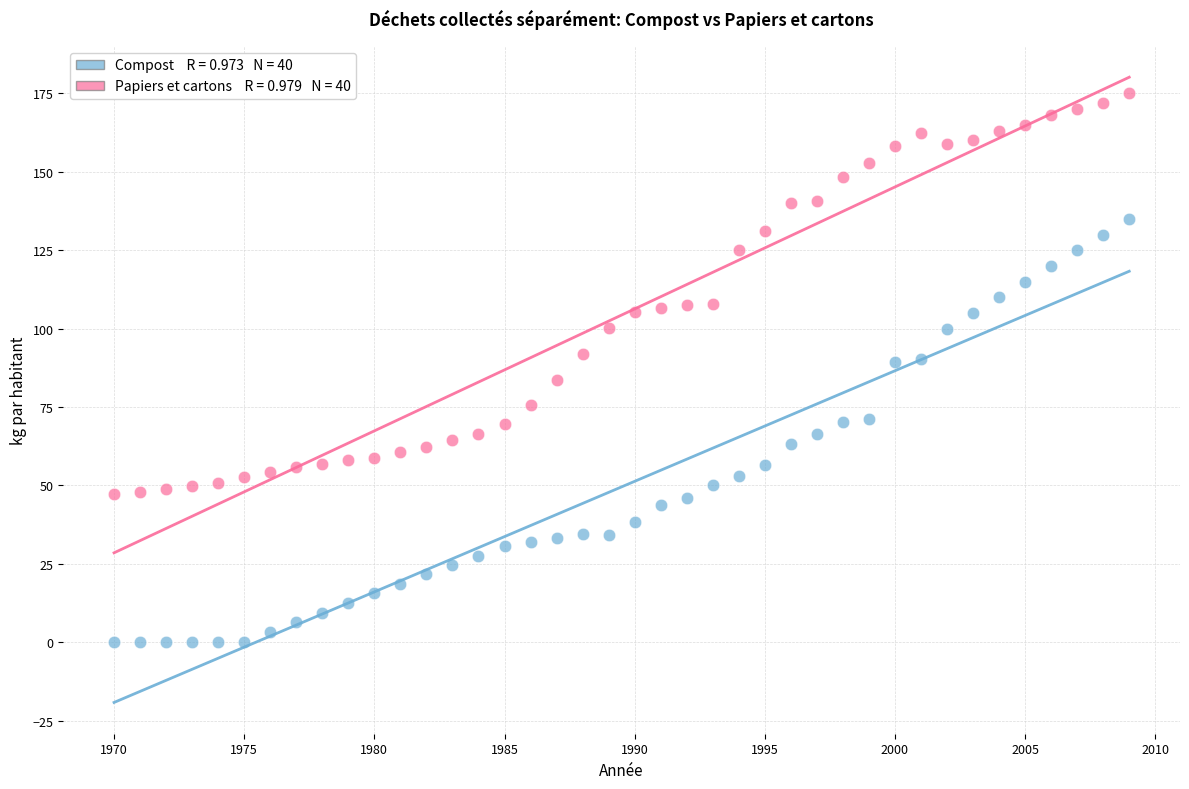

Across all data points, what is the range of Y values (max minus min)?

175.0